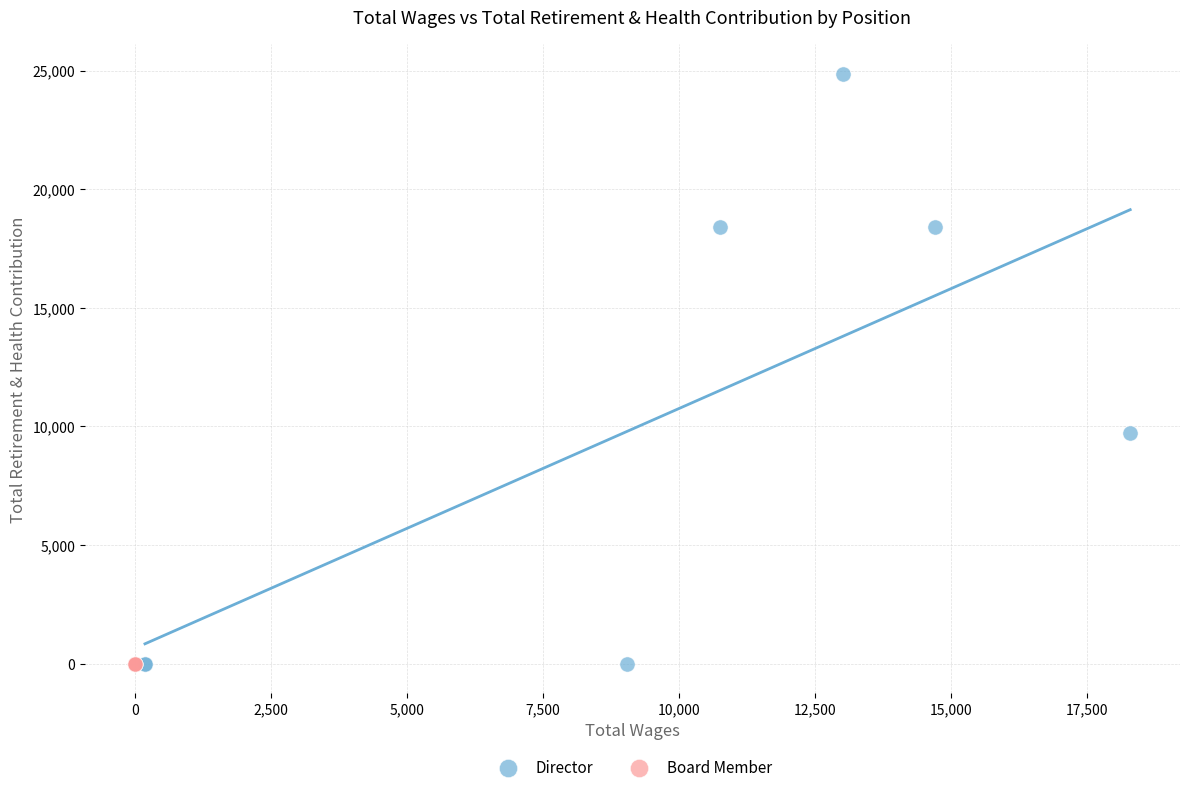

What are all the series names shown in the legend?

Director, Board Member